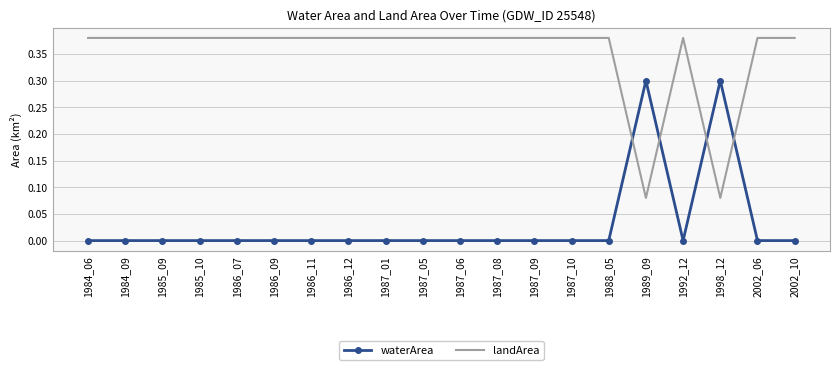

Where do waterArea and landArea first cross each other?

1988_05 and 1989_09